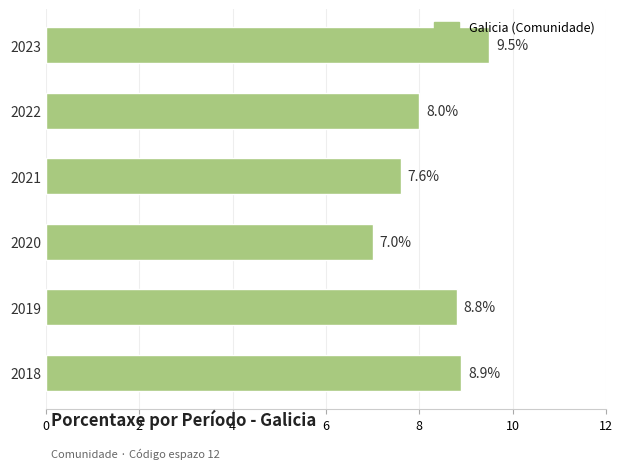

What is the difference between the maximum and minimum values?

2.5